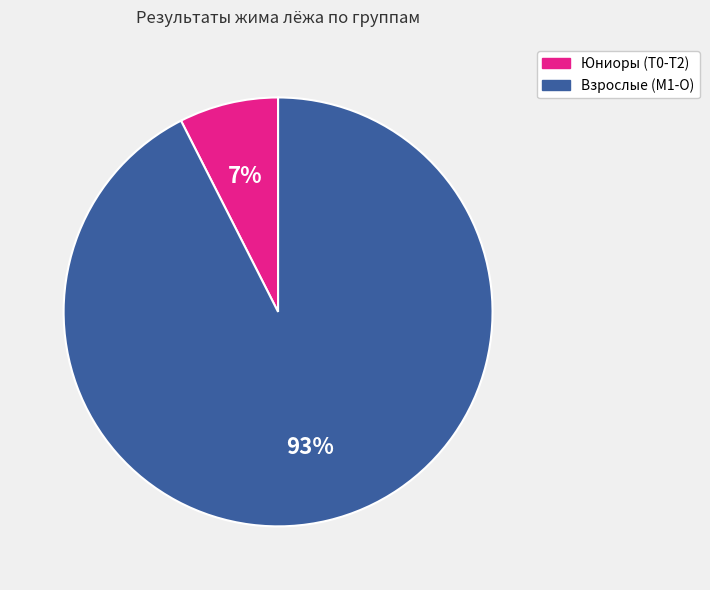

Do Юниоры (T0-T2) and Взрослые (M1-O) together represent more than half of the pie?

Yes